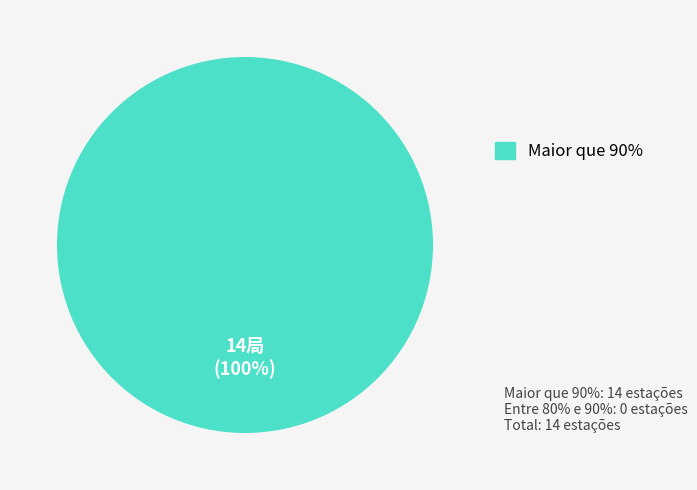

Is there a majority slice in this chart?

Yes